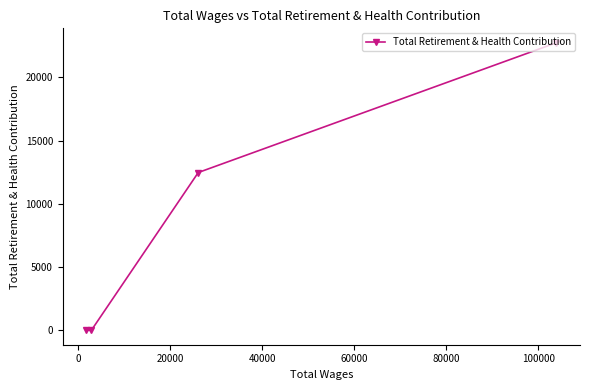

Reading right to left, list all the values displayed in this chart.

22747	12481	0	0